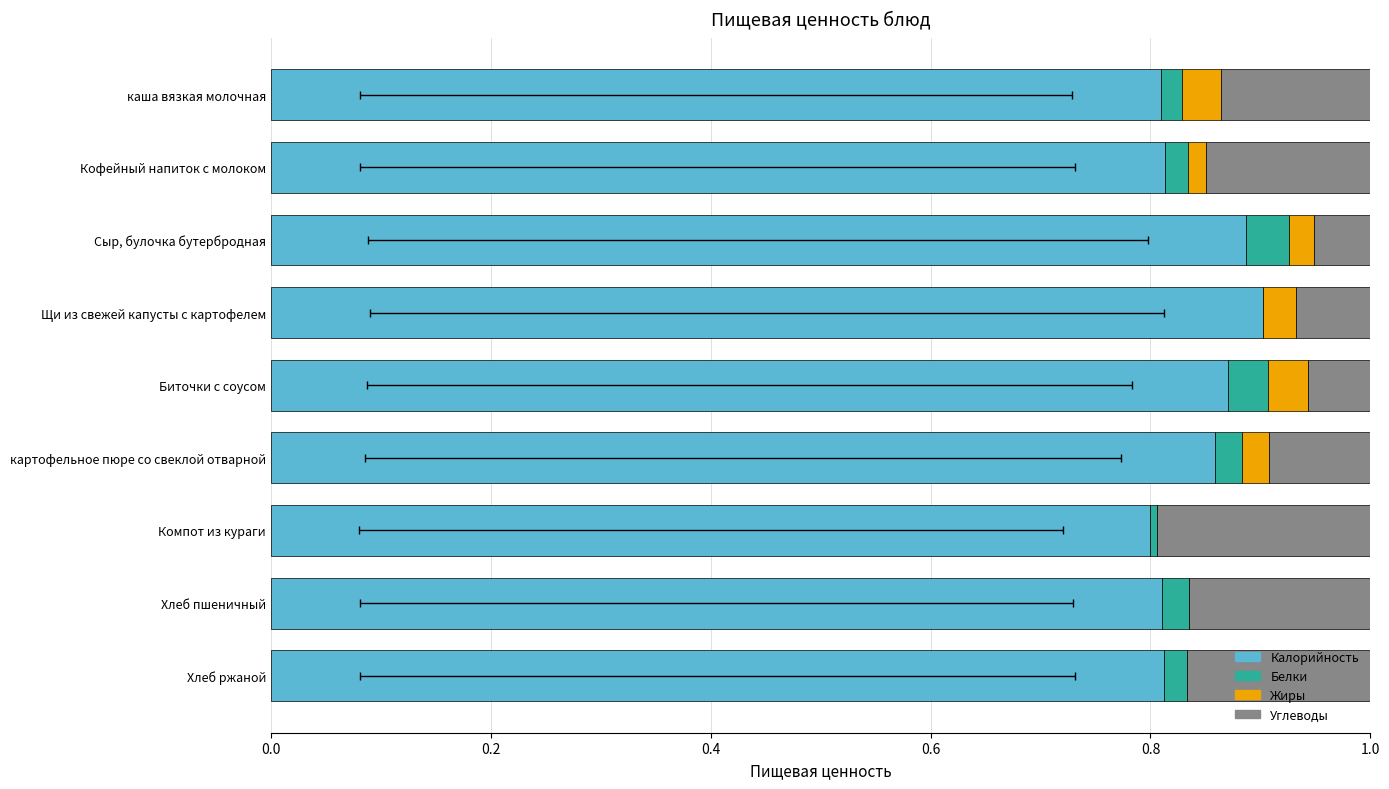

How many bars are there in each group?

4